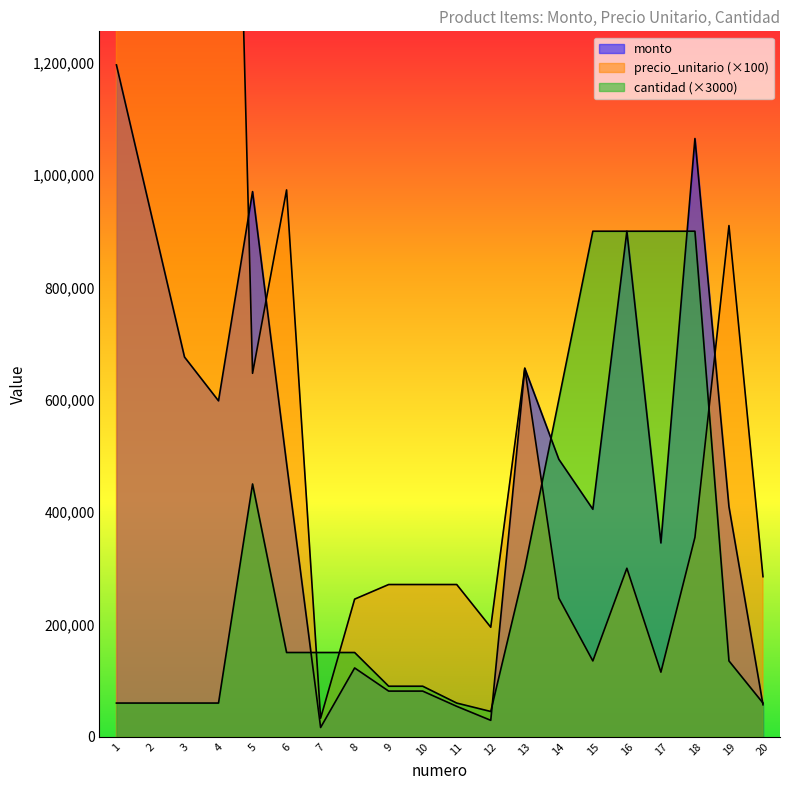

At which category is the sum across all series the highest?

1